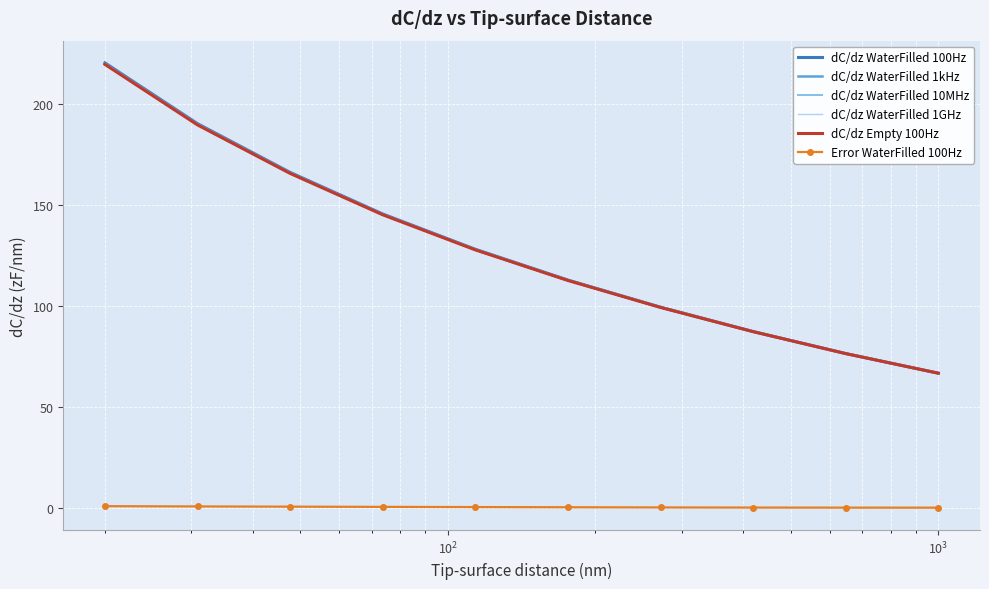

What is the minimum value for dC/dz WaterFilled 1kHz?

66.6